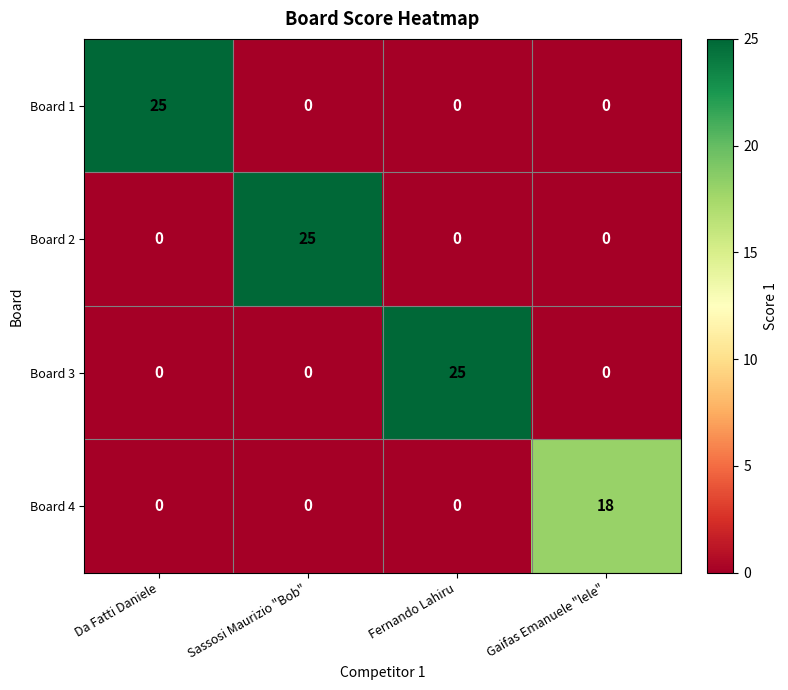

Is the value of Board 4 at Da Fatti Daniele greater than the value of Board 3 at Fernando Lahiru?

No